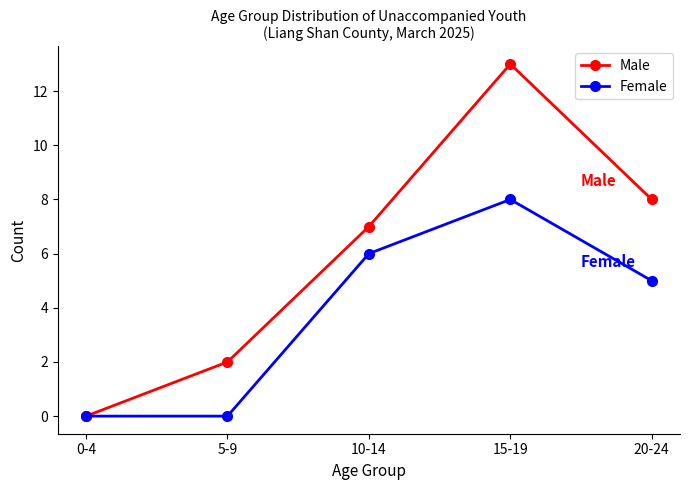

Which series has the widest spread of values?

Male